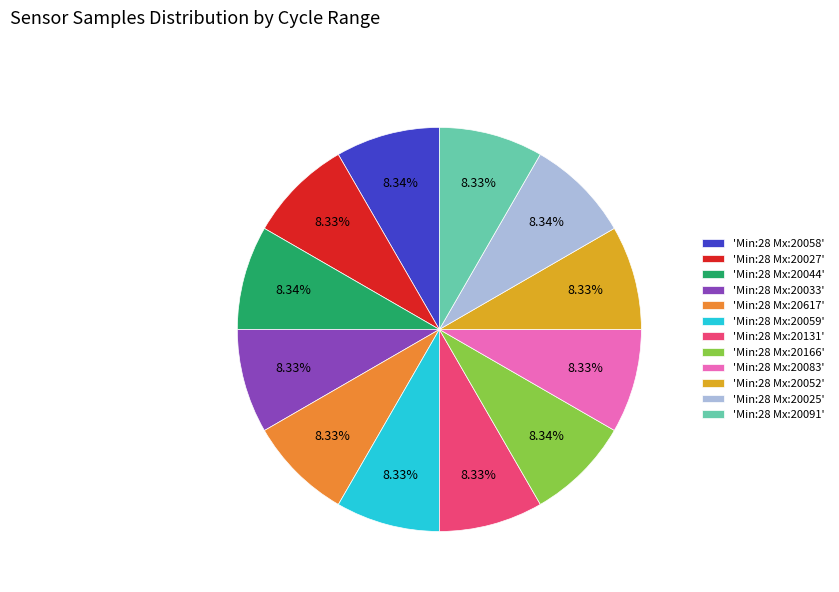

Does 'Min:28 Mx:20166' represent more than half of the total?

No